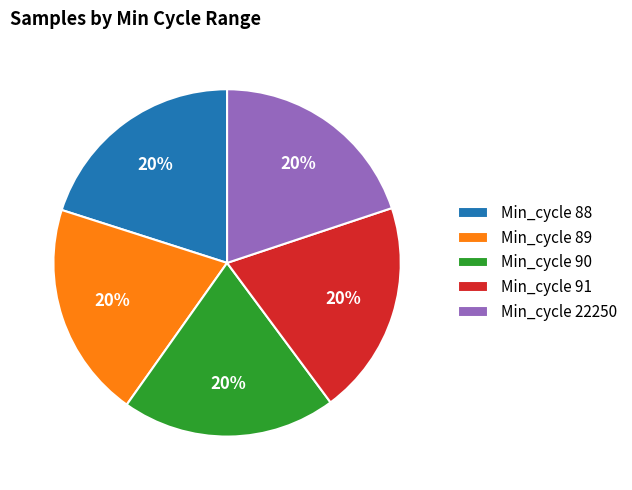

Is there any slice that represents more than half of the pie?

No